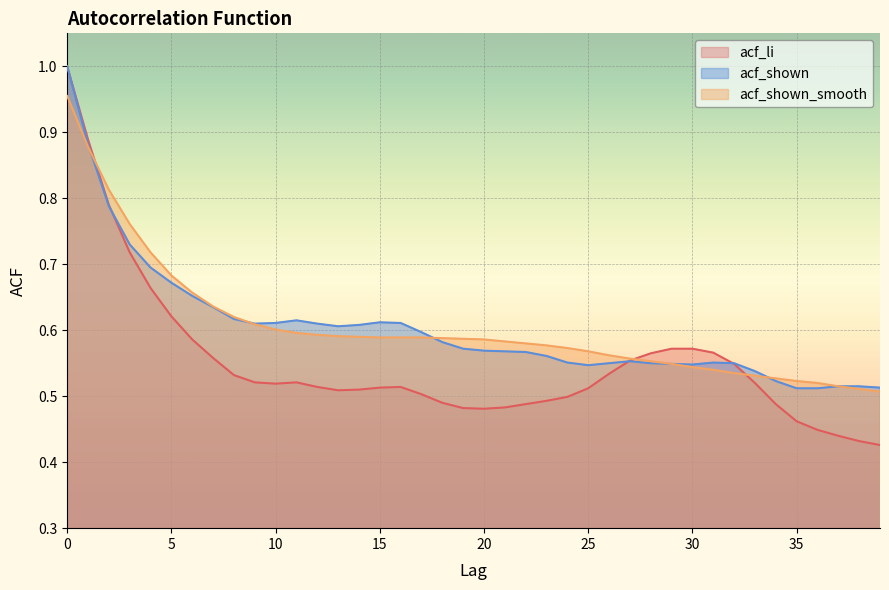

Is the value of acf_shown_smooth at 0 greater than the value of acf_li at 0?

No